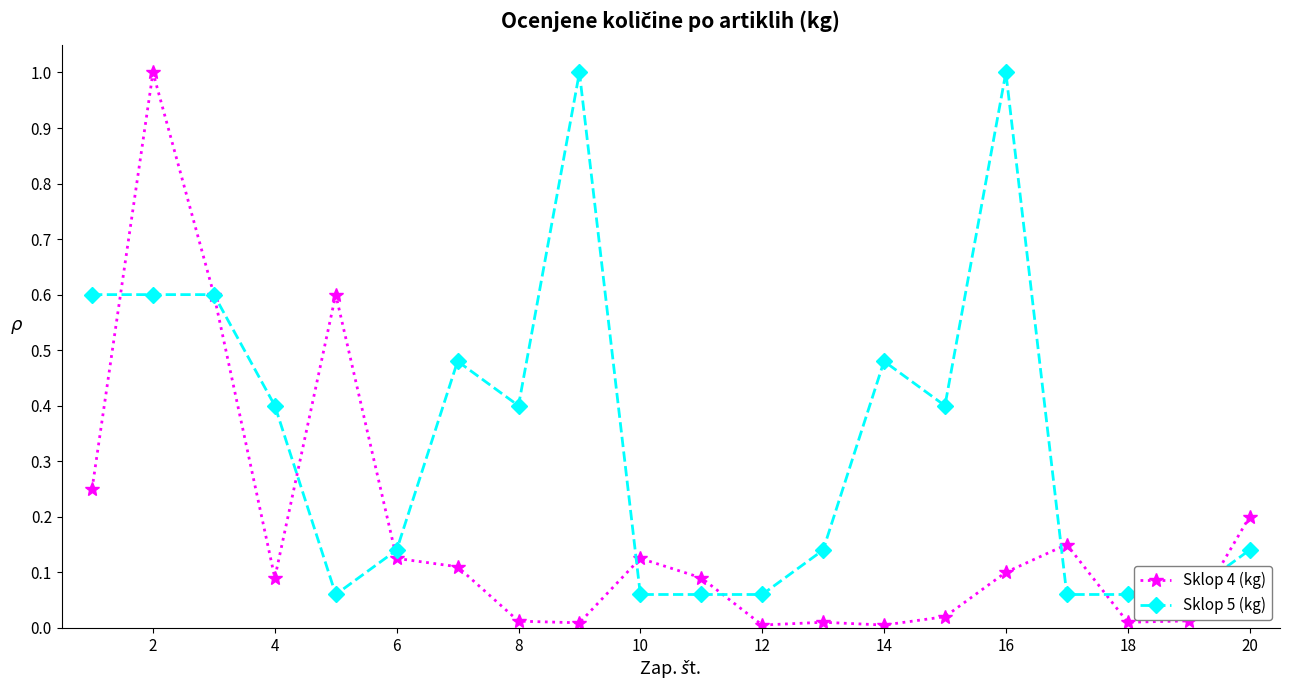

What is the difference between the maximum and minimum values in the Sklop 5 (kg) series?

0.9